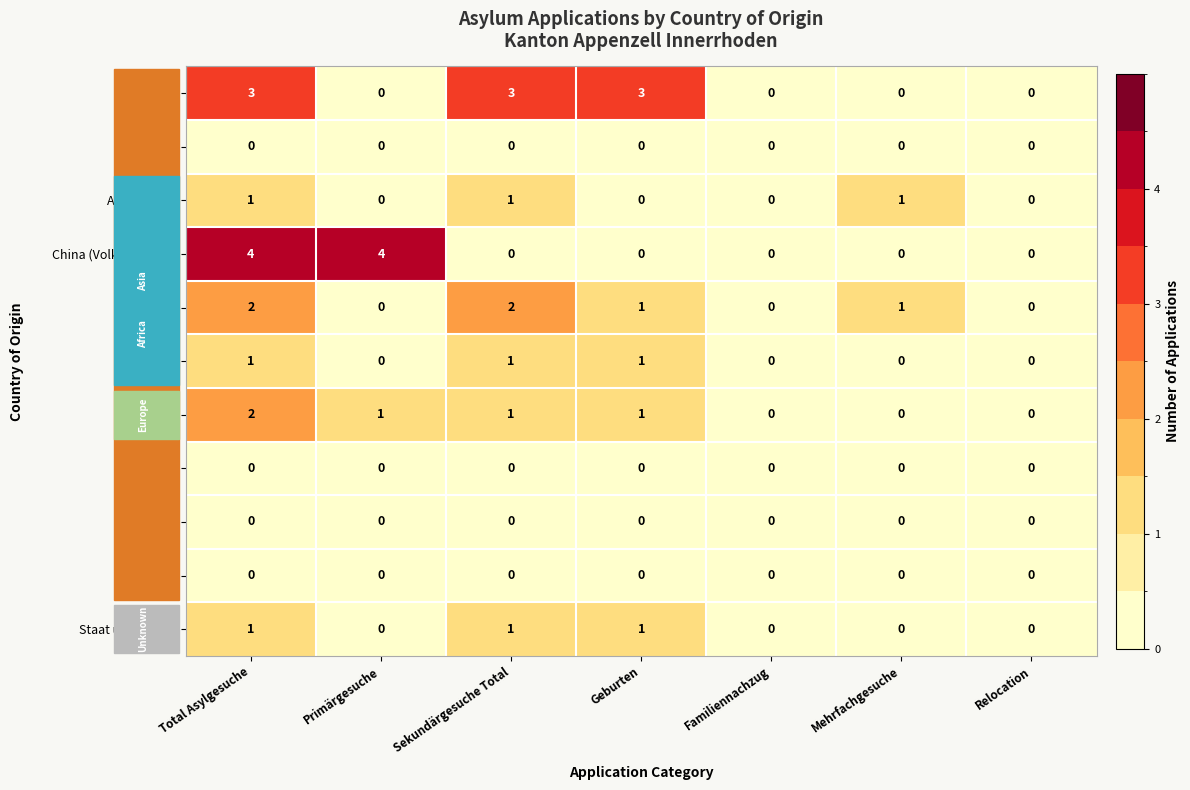

Count the Afghanistan values in the range 0 to 1.

7